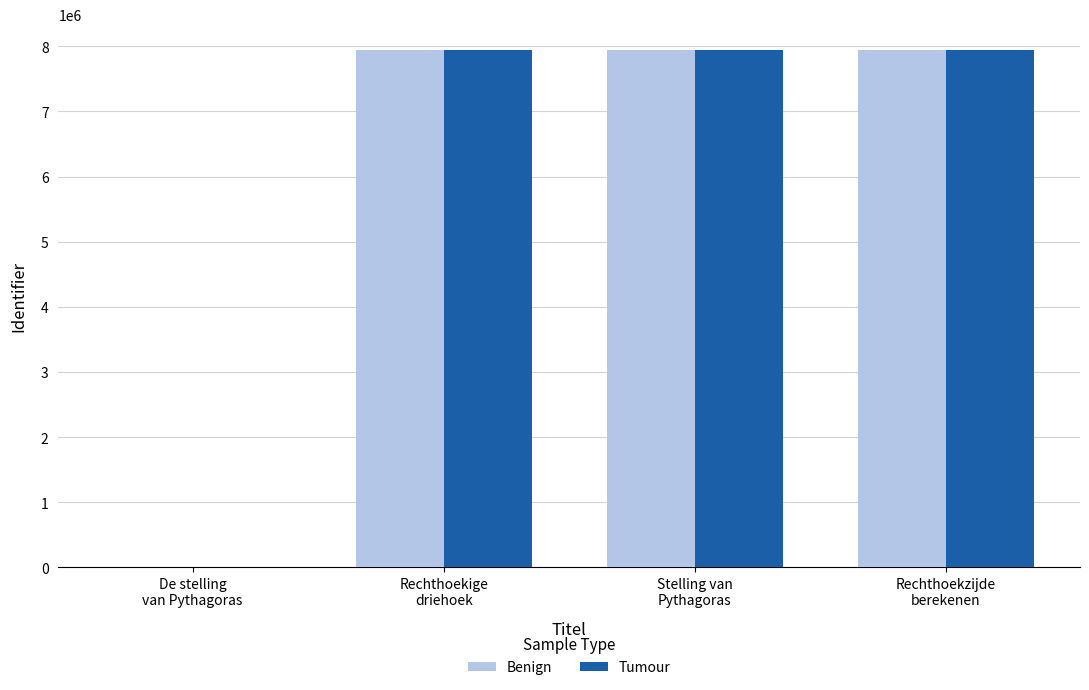

What is the sum of all Benign values?

23819451